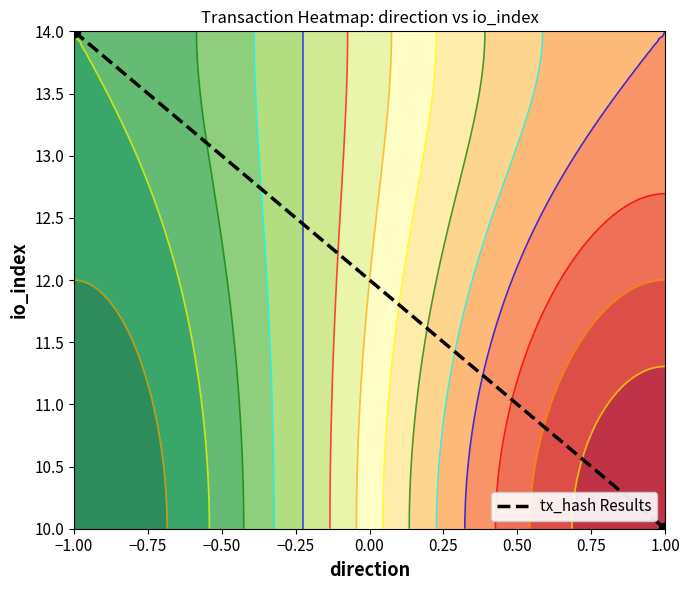

True or false: the data shows 14 at −1.00.

True